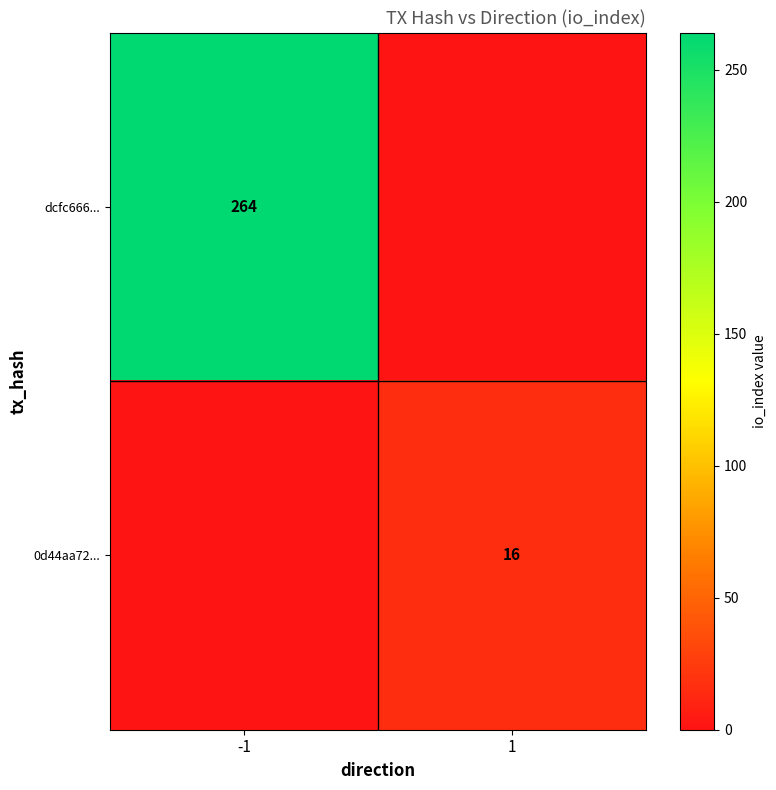

True or false: 0d44aa72... has a value of 16 at 1.

True